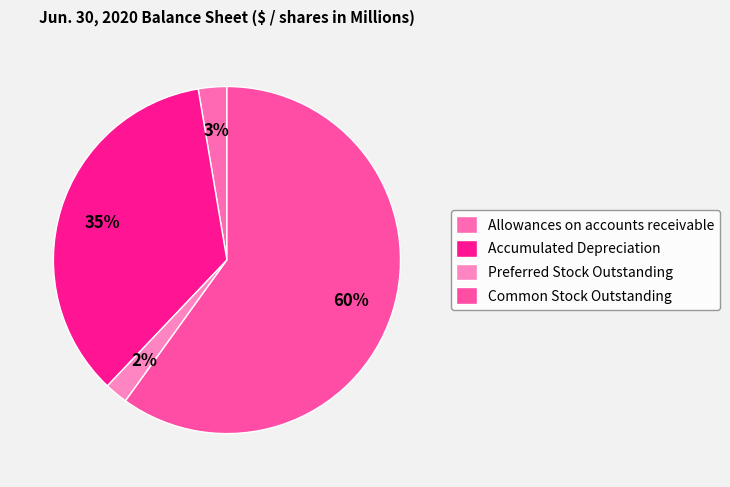

How many segments does this pie chart have?

4